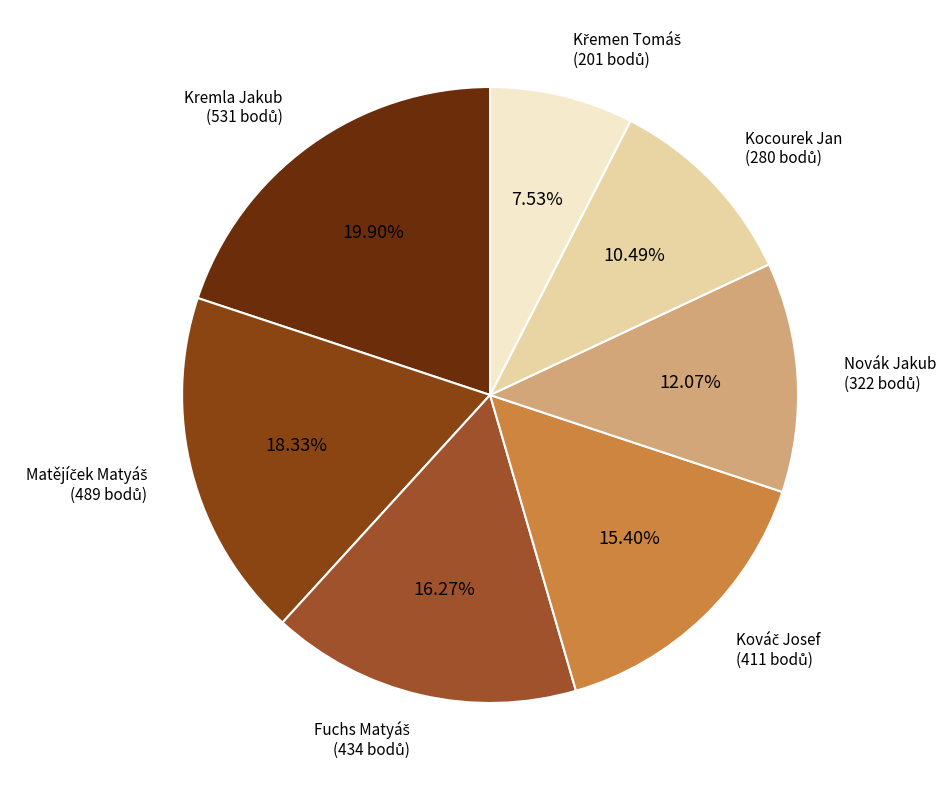

Rank the categories by value from lowest to highest.

Křemen Tomáš, Kocourek Jan, Novák Jakub, Kováč Josef, Fuchs Matyáš, Matějíček Matyáš, Kremla Jakub